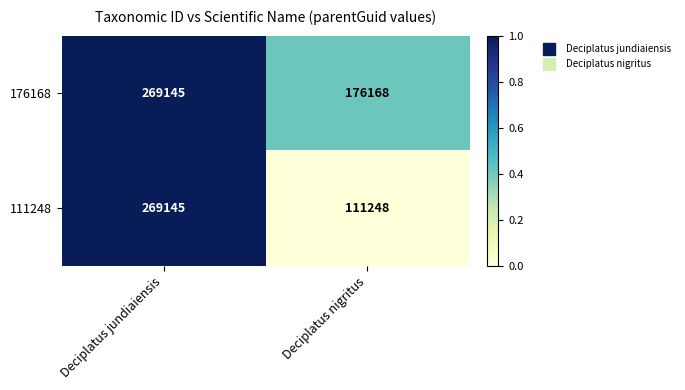

What value does the 176168 series have at Deciplatus jundiaiensis, to the nearest 50?

269150